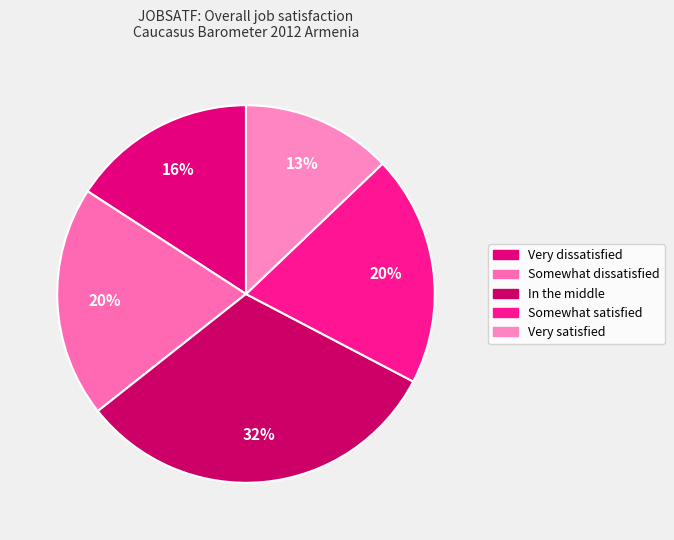

What percentage is the In the middle slice, to the nearest percent?

32%